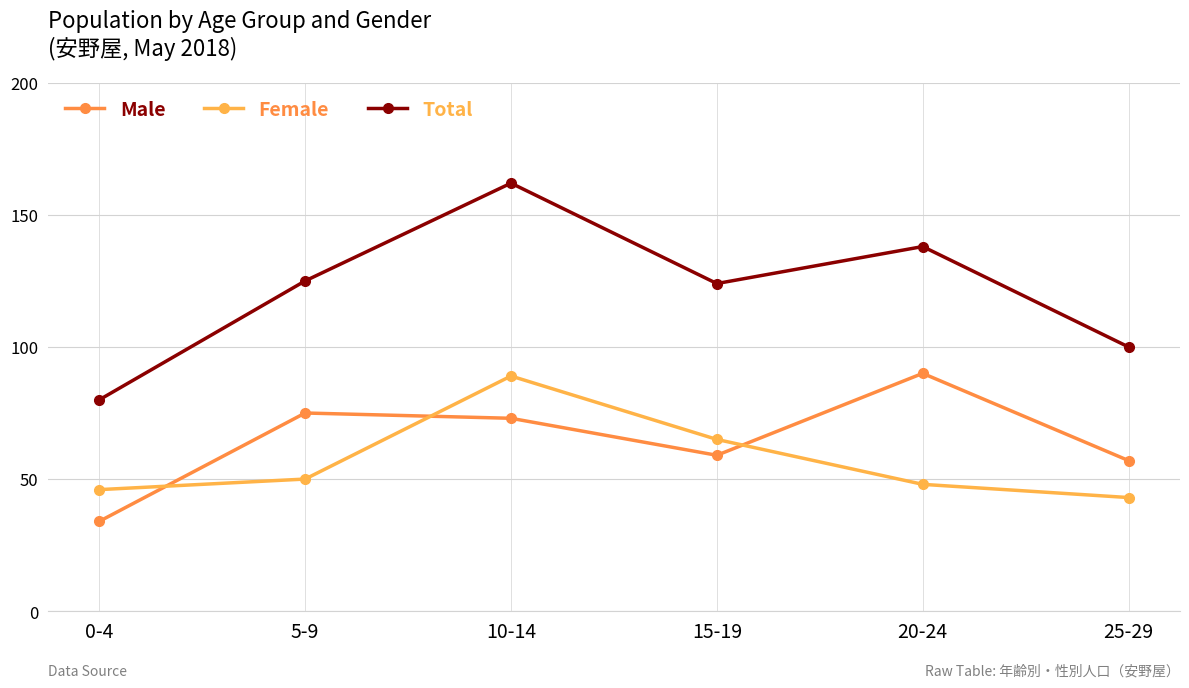

Which label corresponds to the largest value in the chart?

10-14